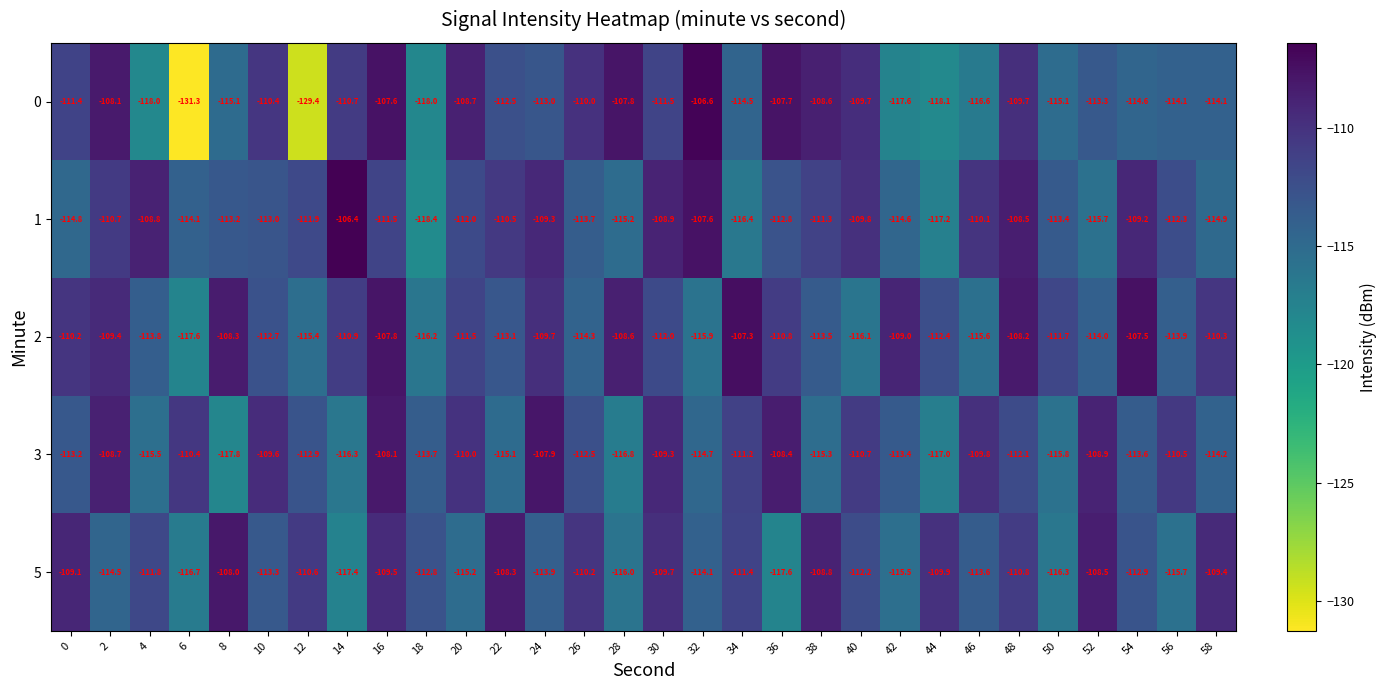

Which label corresponds to the smallest value in the chart?

6